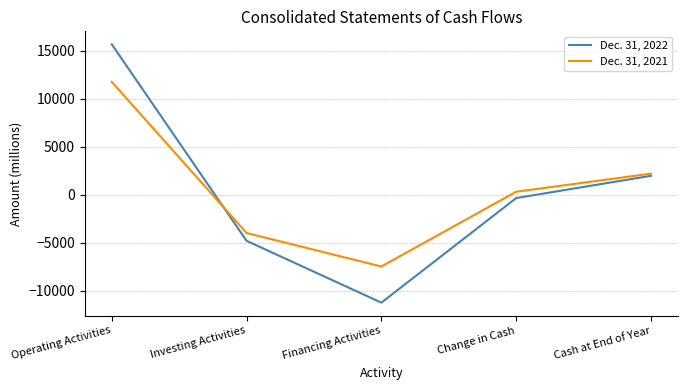

Is it true that Dec. 31, 2021 equals 2205 at Cash at End of Year?

True